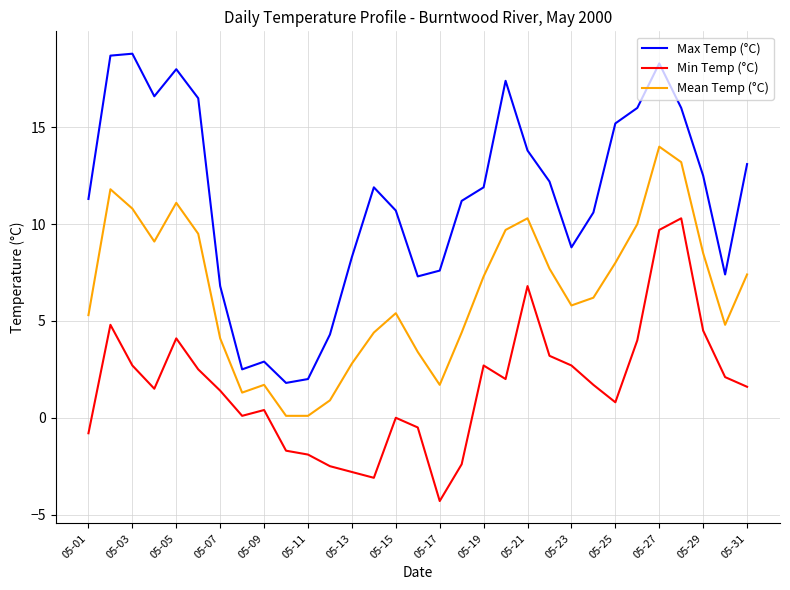

Which series has the largest total across all categories?

Max Temp (°C)